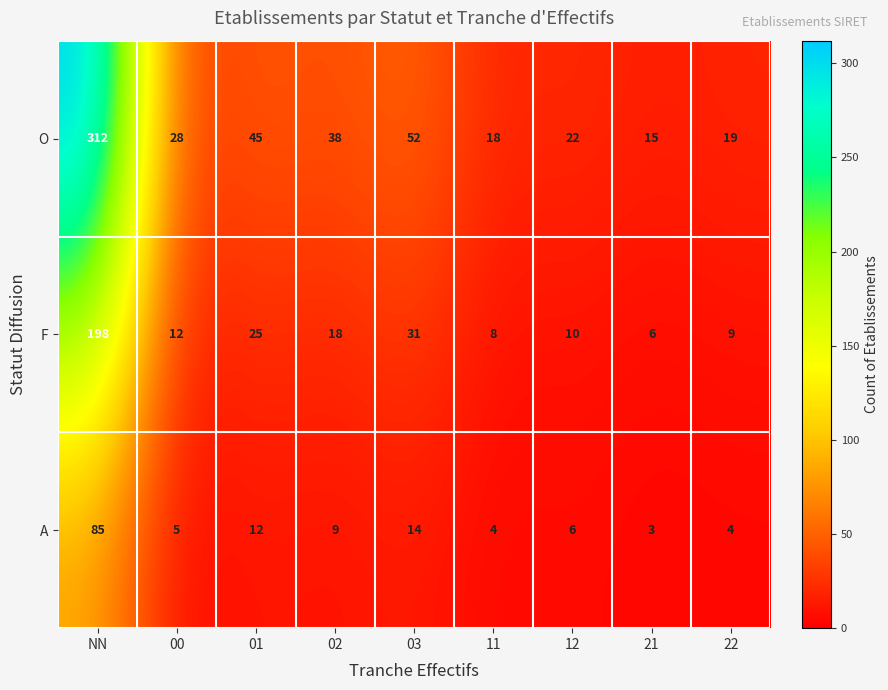

Where does the F series first go above 12?

NN